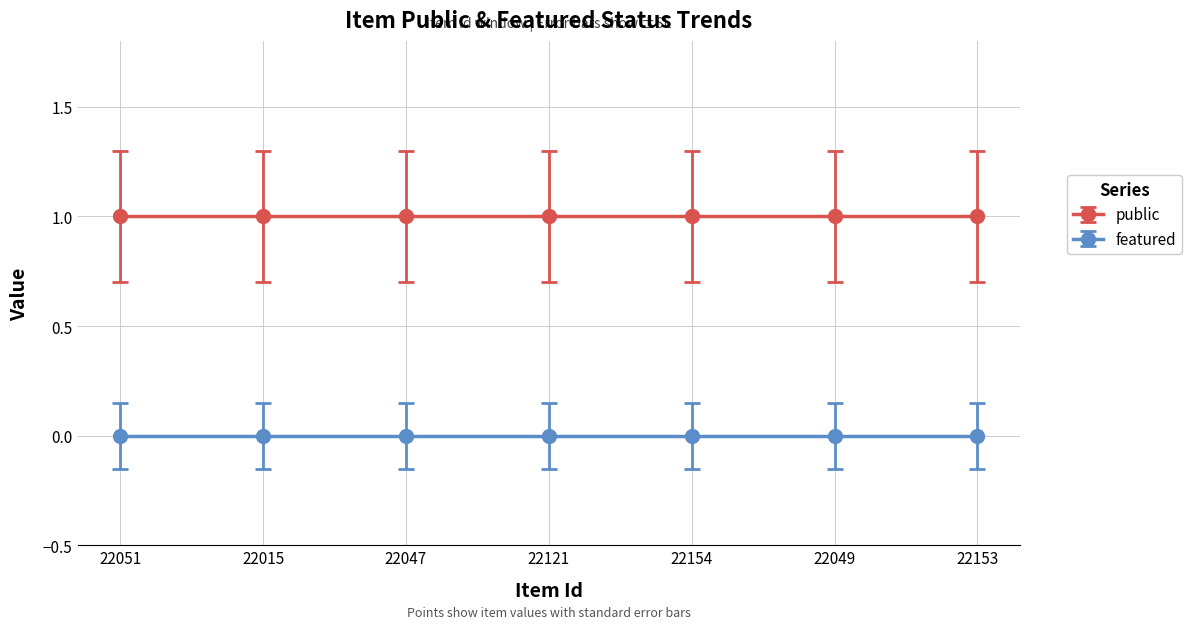

Rank the series at 22121 from lowest to highest value.

featured, public